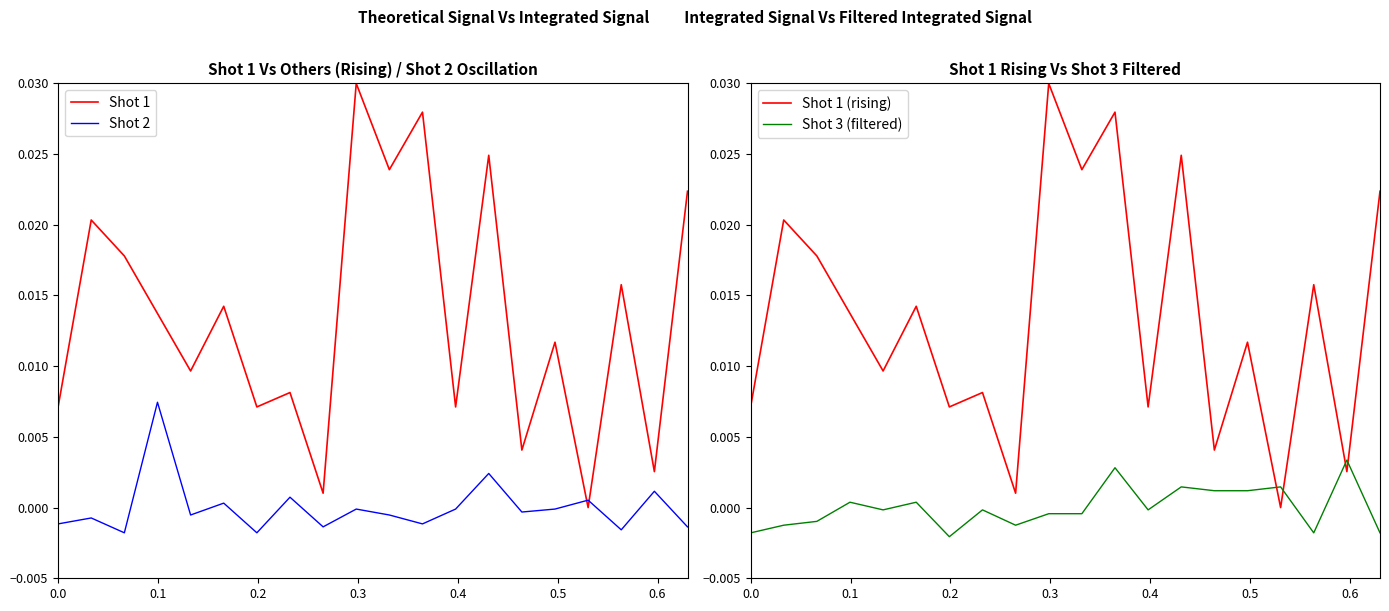

The Shot 1 series shows 0.0 at 0.0. True or false?

False